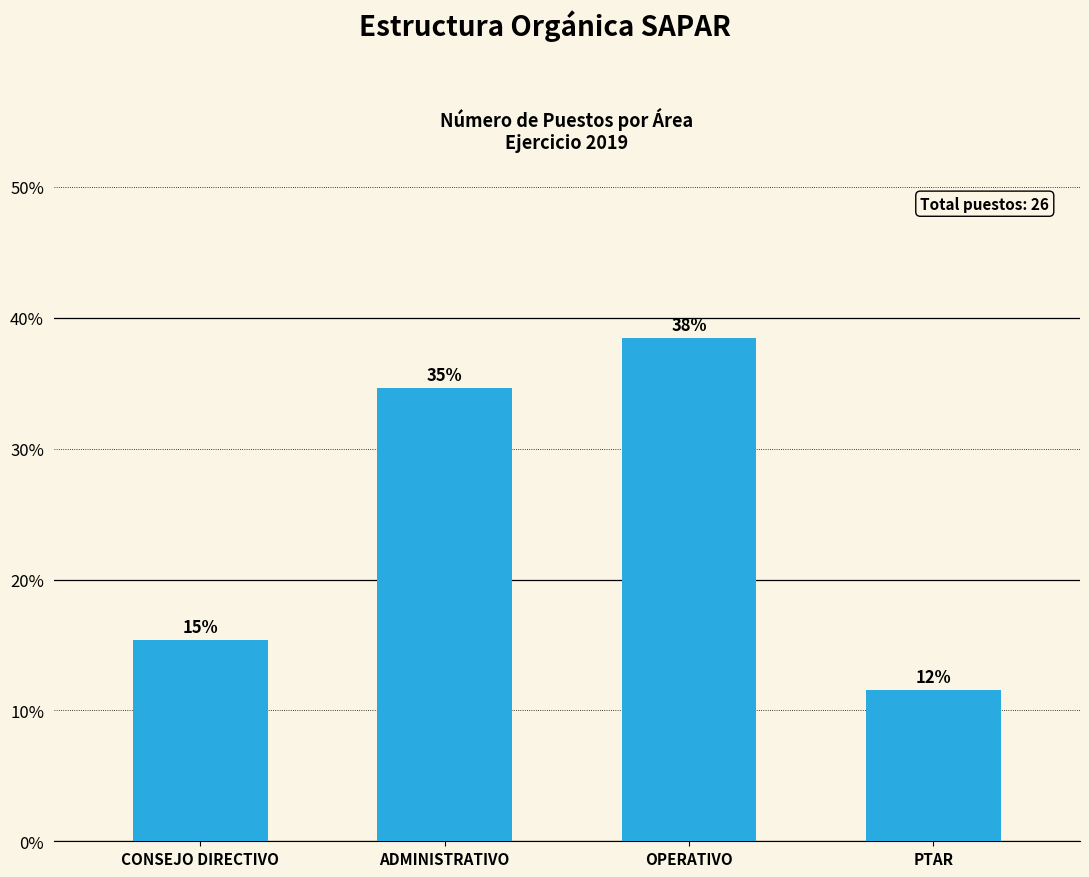

How many bars are there in total?

4